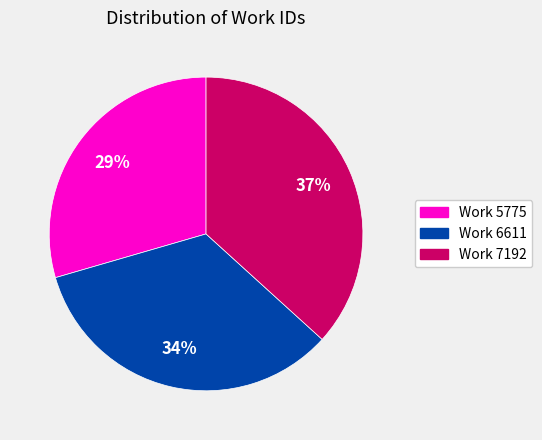

To the nearest percent, what portion does Work 6611 represent?

34%